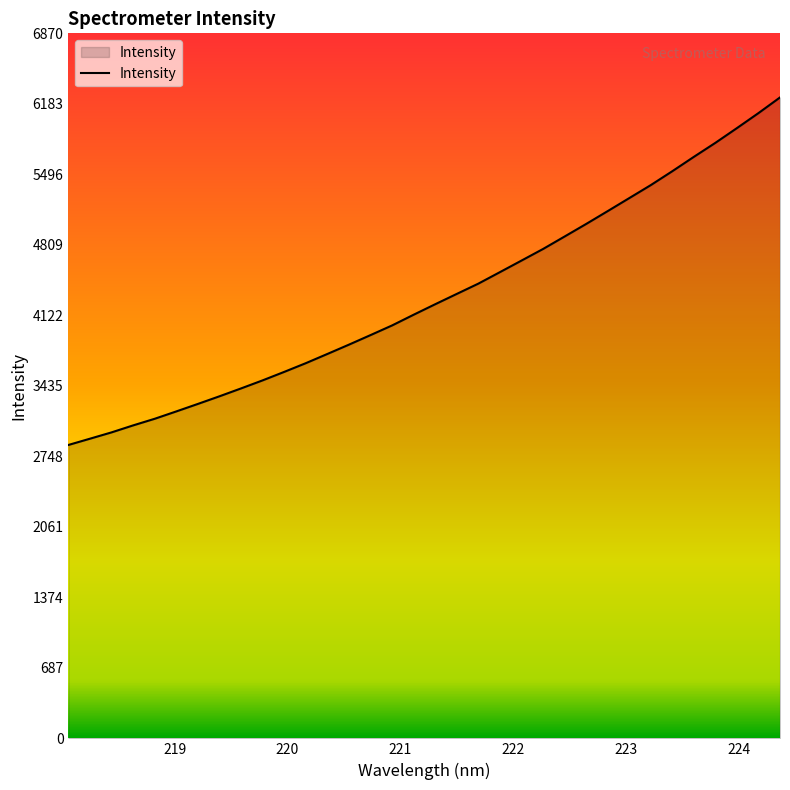

What is the smallest value displayed?

2859.2